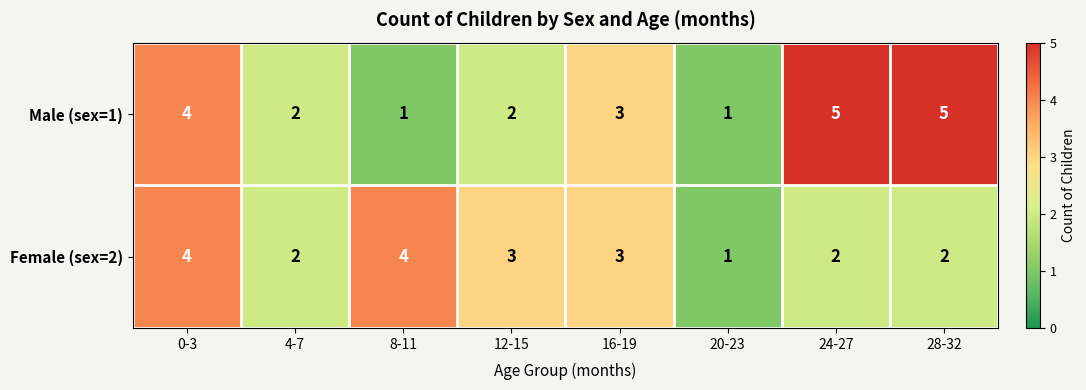

Which series has the widest spread of values?

Male (sex=1)